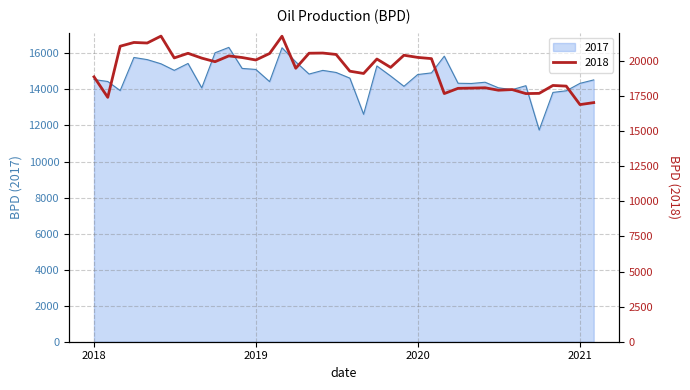

What are all the series names shown in the legend?

2017, 2018